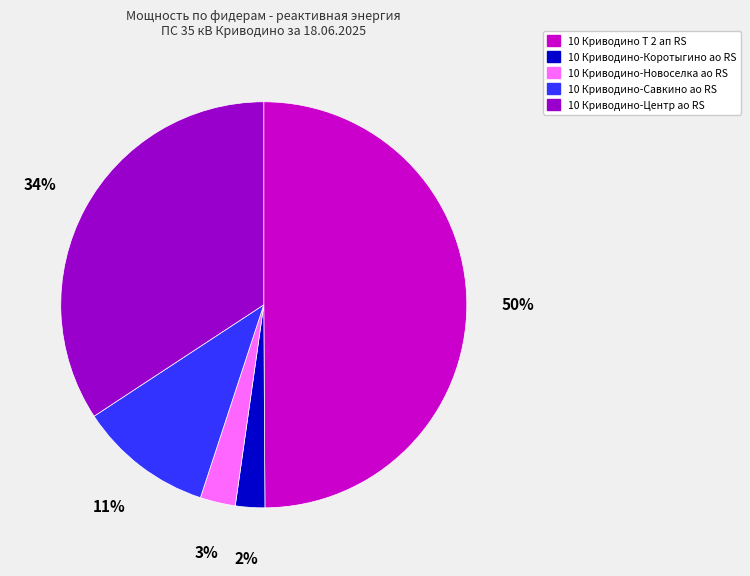

Which has a higher value, 10 Криводино-Савкино ао RS or 10 Криводино-Новоселка ао RS?

10 Криводино-Савкино ао RS